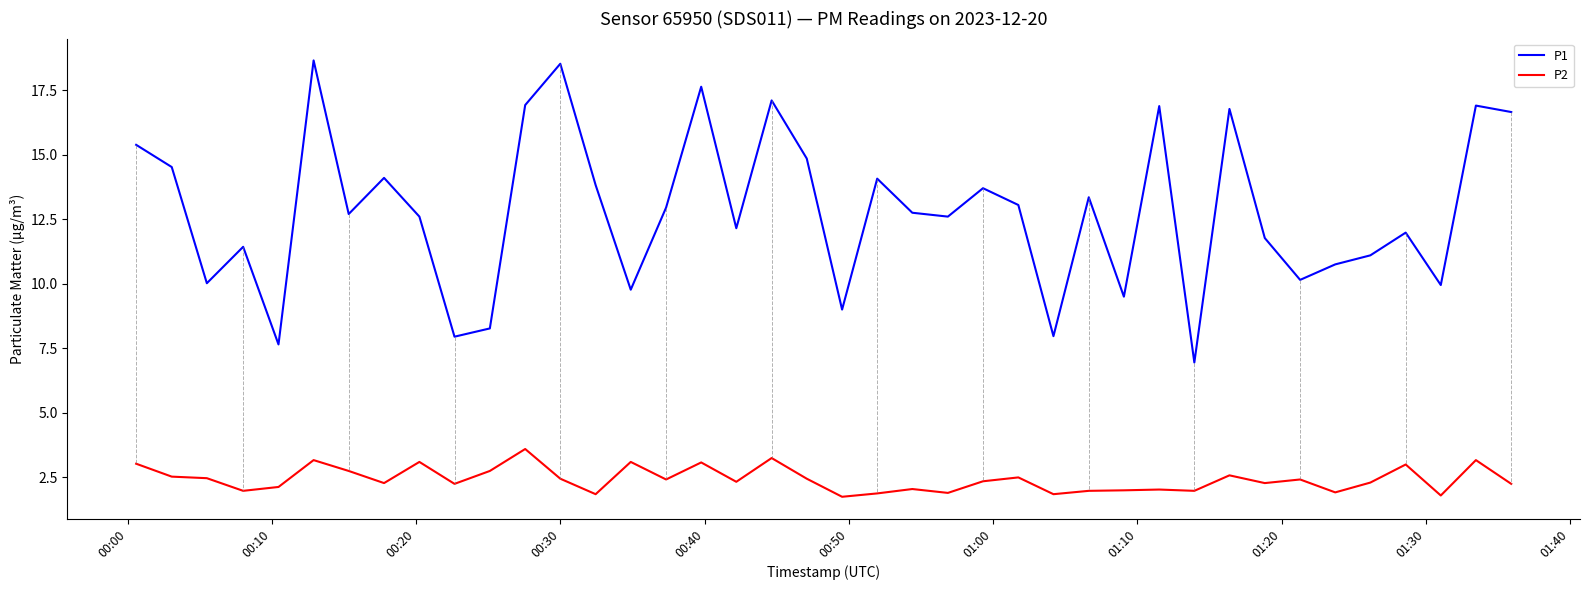

Which series has the widest spread of values?

P1